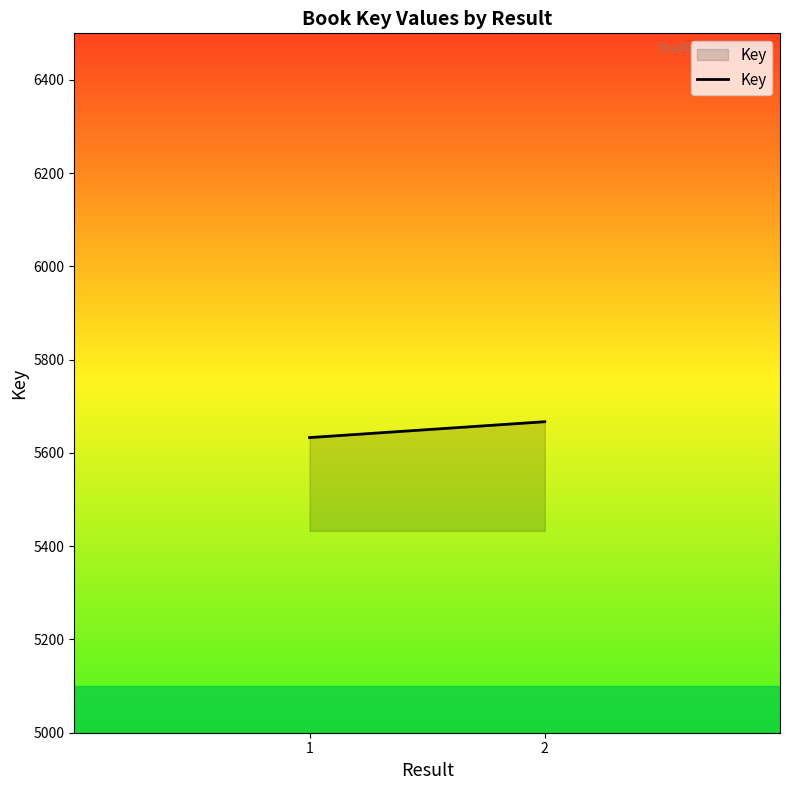

How many series are shown in this chart?

1